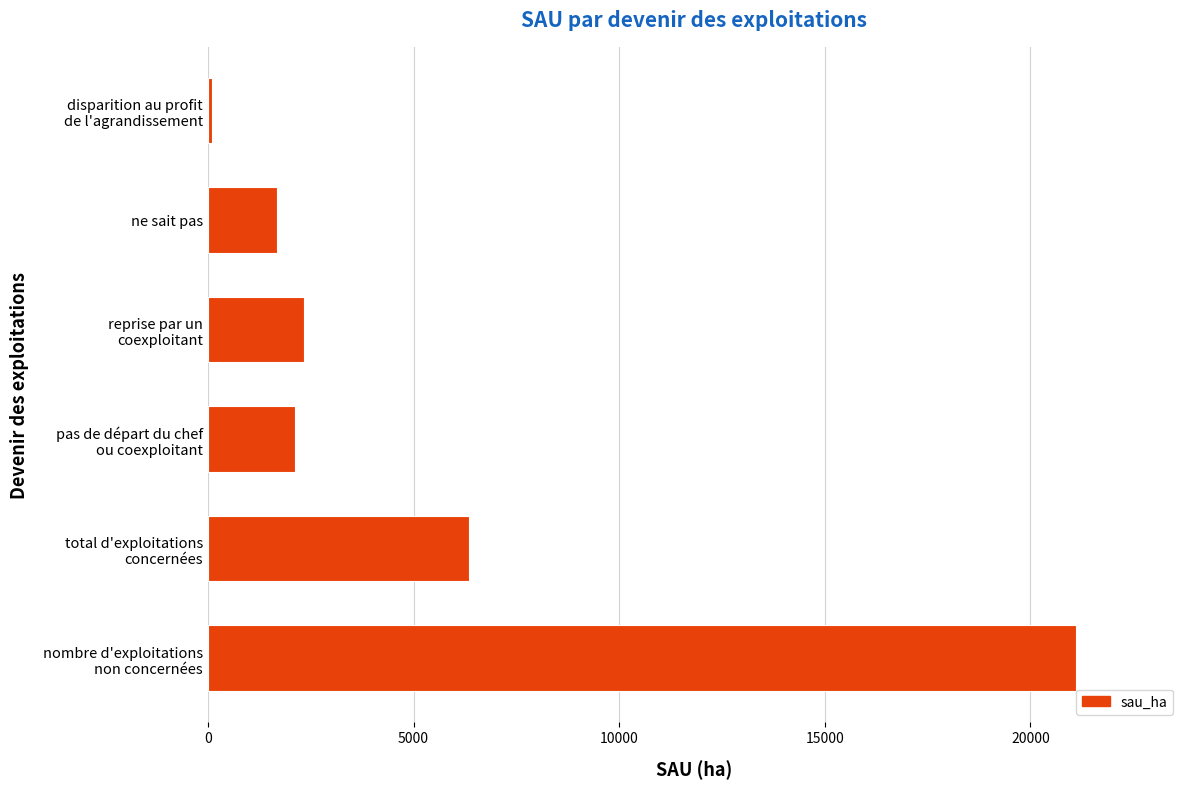

What is the greatest value displayed?

21104.0